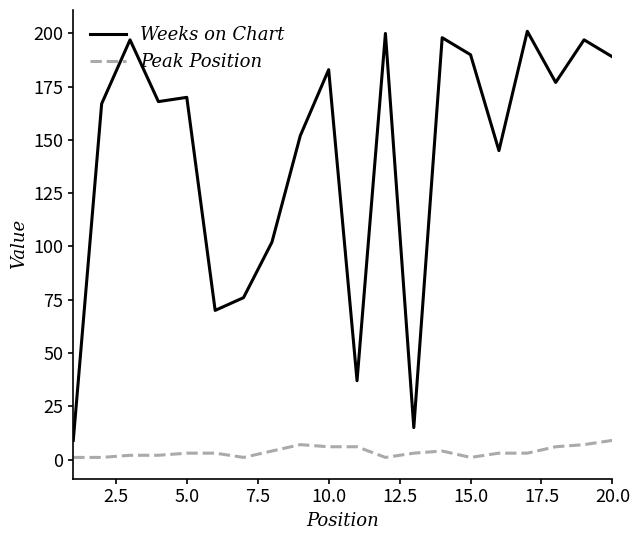

What is the greatest value displayed?

201